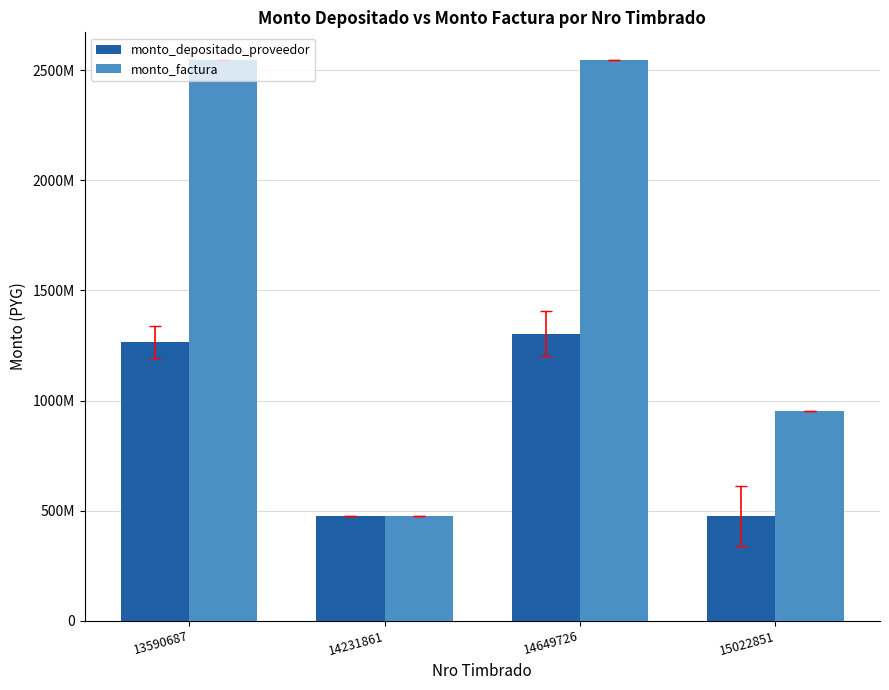

Which series changed the most between 14649726 and 15022851?

monto_factura